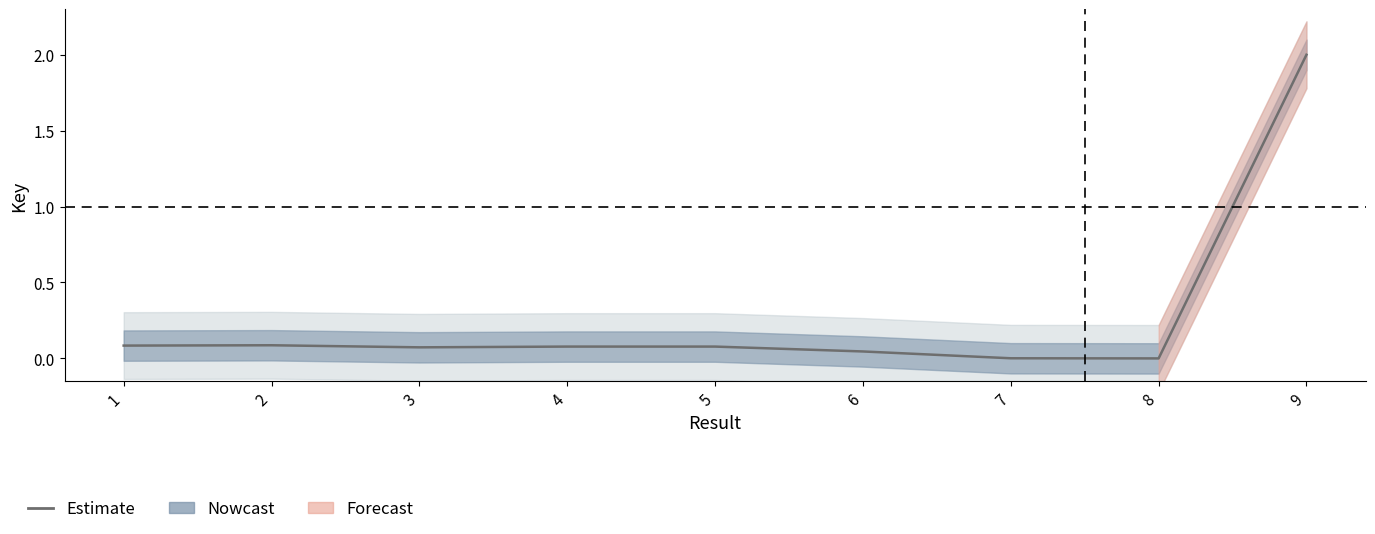

List the labels in order of value, smallest first.

8, 7, 6, 3, 5, 4, 1, 2, 9